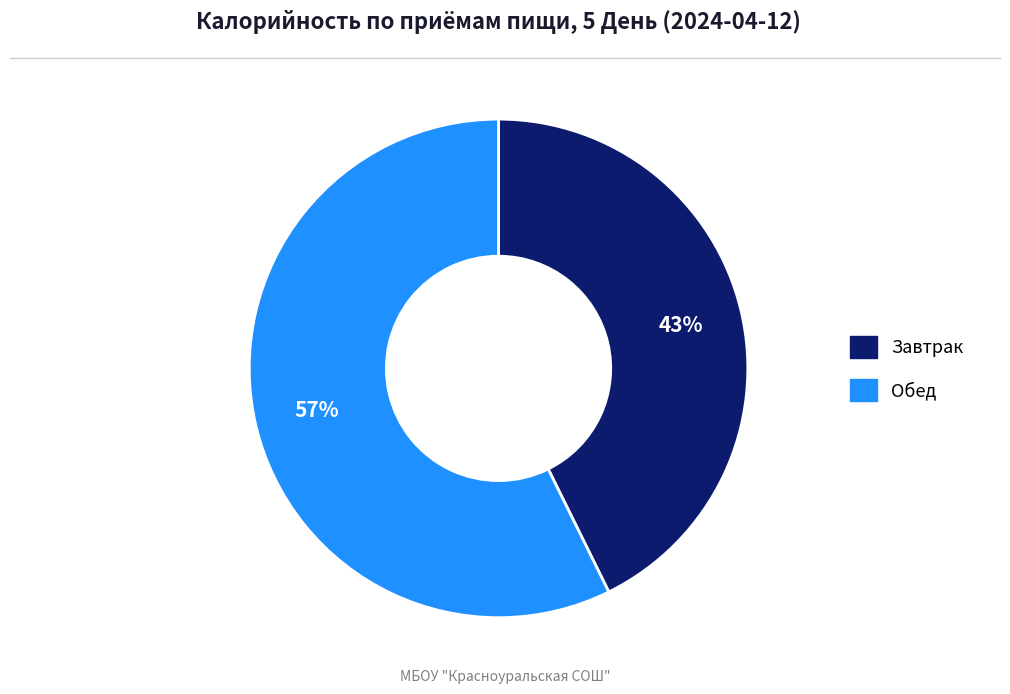

To the nearest percent, what is the combined percentage of Завтрак and Обед?

100%